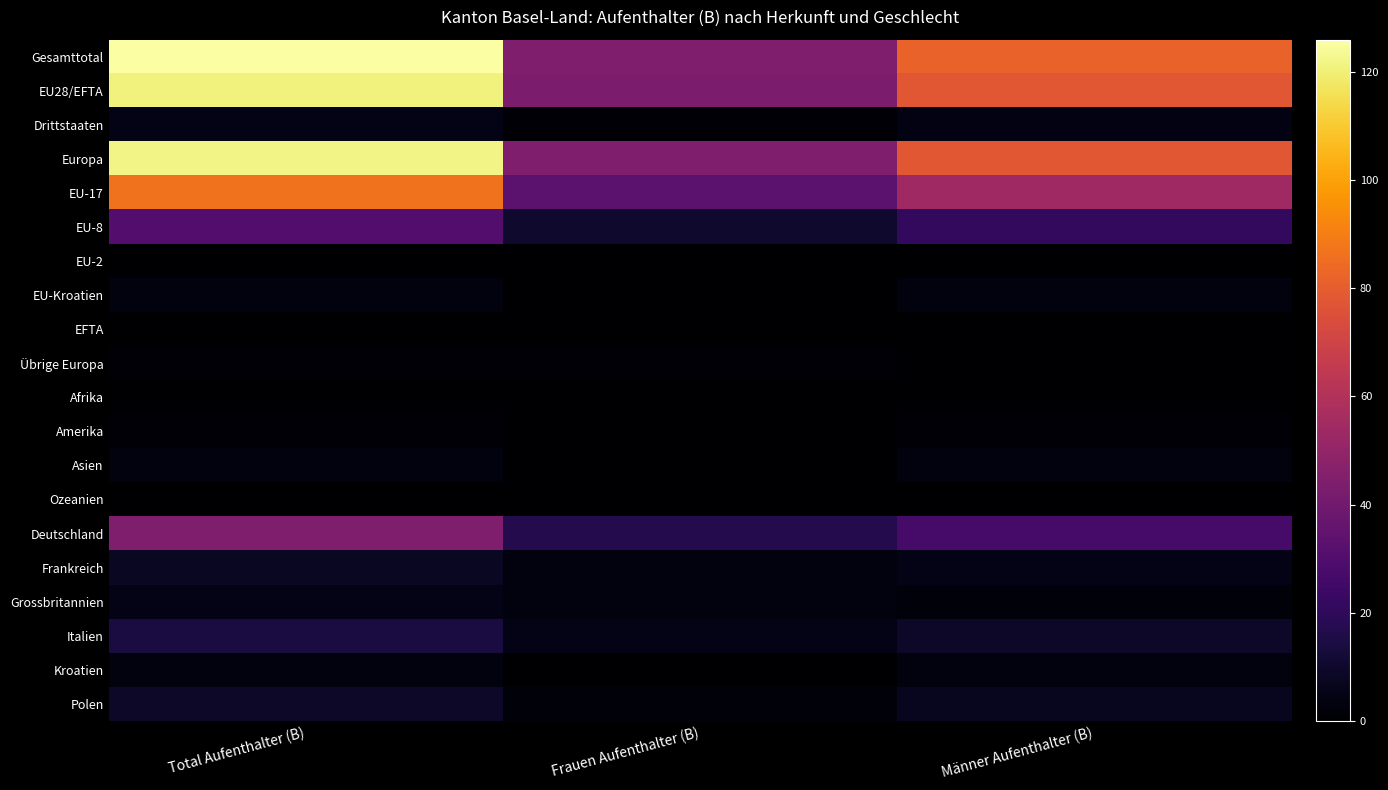

What is the spread (max minus min) of values at Total Aufenthalter (B)?

126